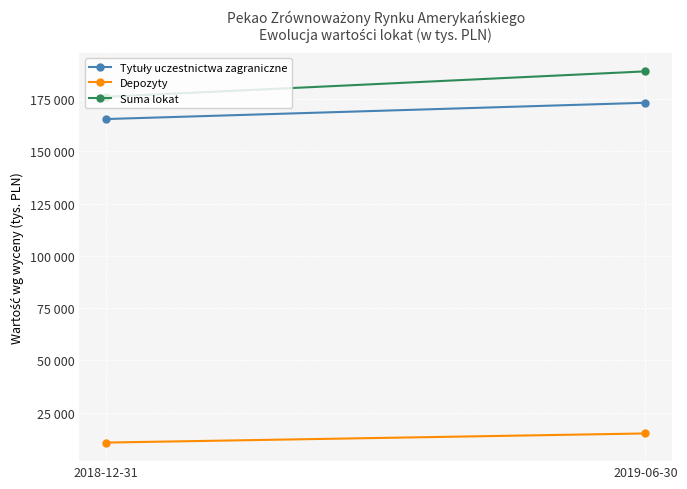

Rank the categories by Depozyty value from lowest to highest.

2018-12-31, 2019-06-30